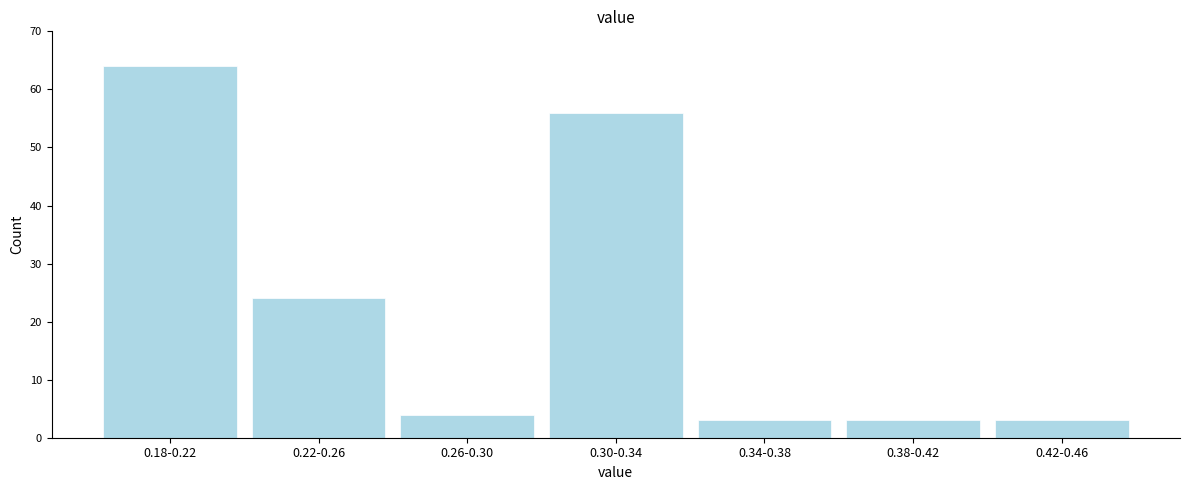

Reading left to right, extract all data points from this chart.

0.18-0.22=64	0.22-0.26=24	0.26-0.30=4	0.30-0.34=56	0.34-0.38=3	0.38-0.42=3	0.42-0.46=3